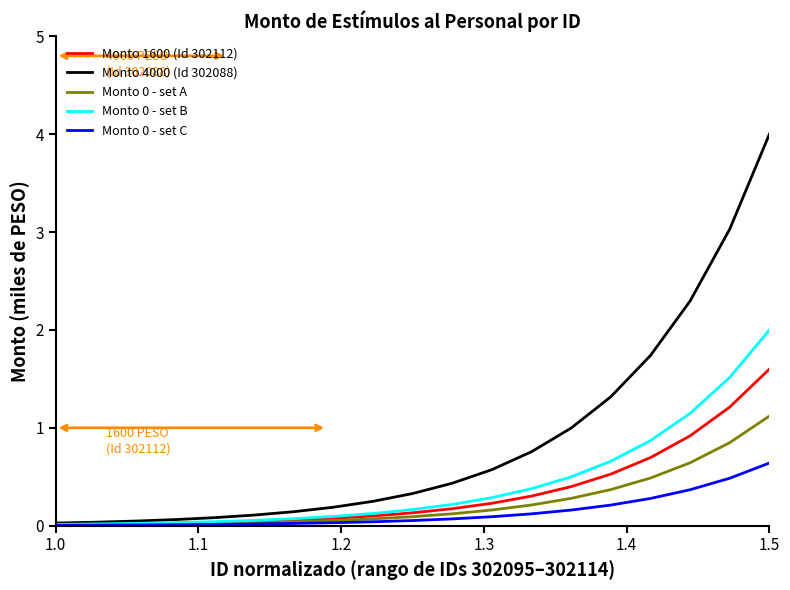

Which series has the largest range (max minus min)?

Monto 4000 (Id 302088)